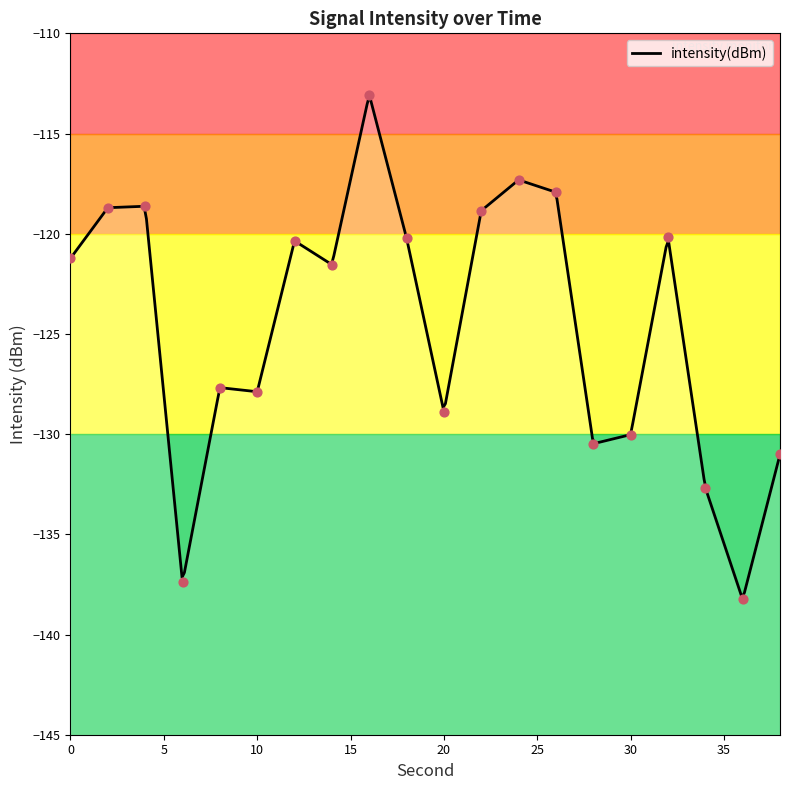

What is the change in value from 4 to 36?

-19.6